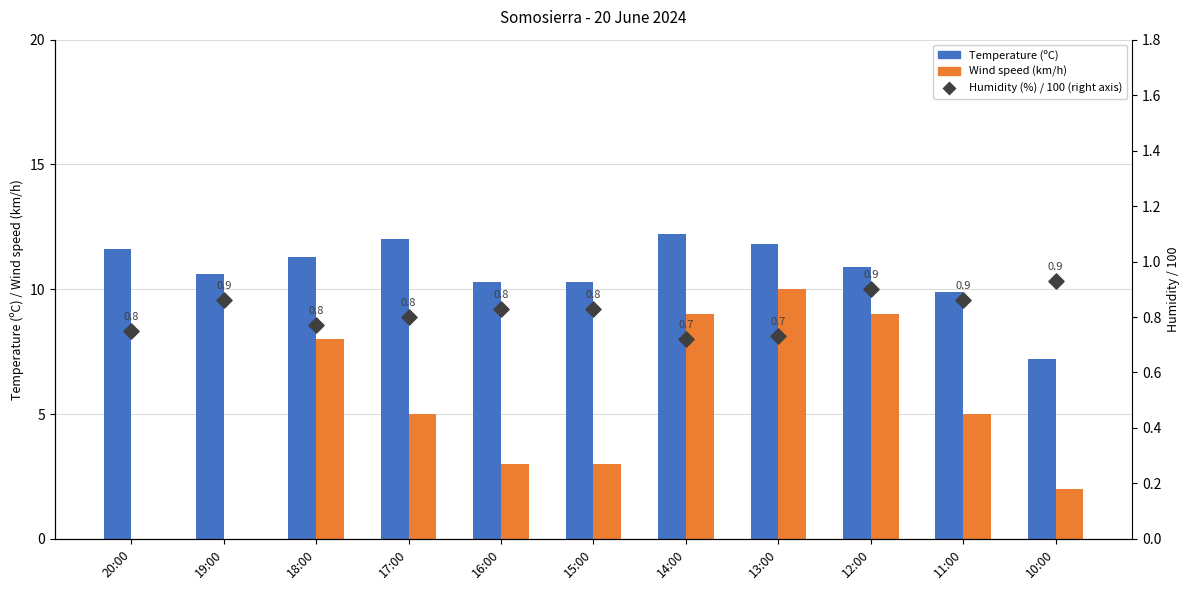

Which series contains the lowest Y value?

Wind speed (km/h)